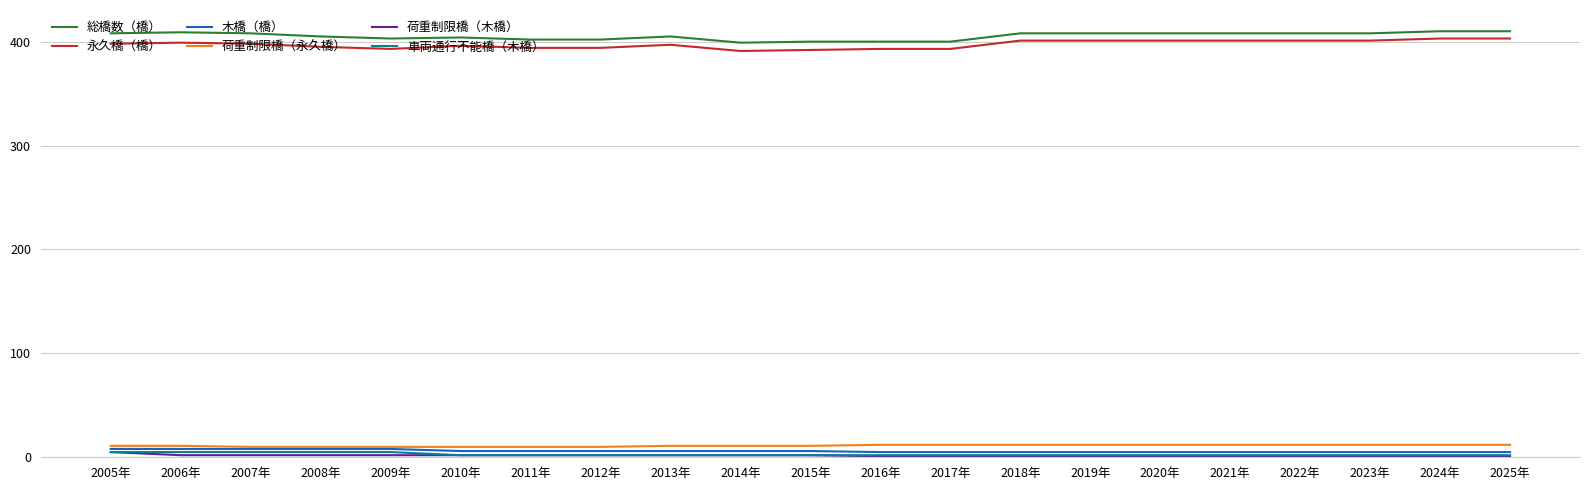

What is the total value across all series at 2019年?

829